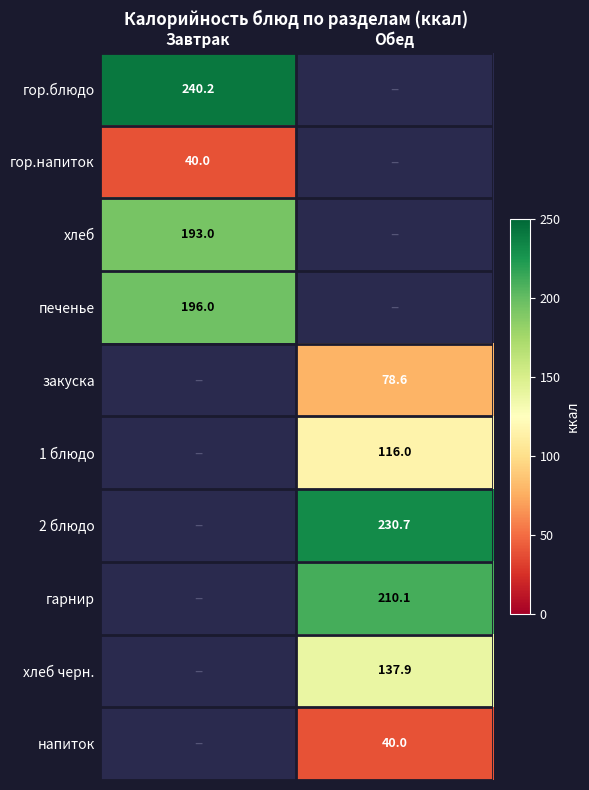

What value does the напиток series have at Обед?

40.0